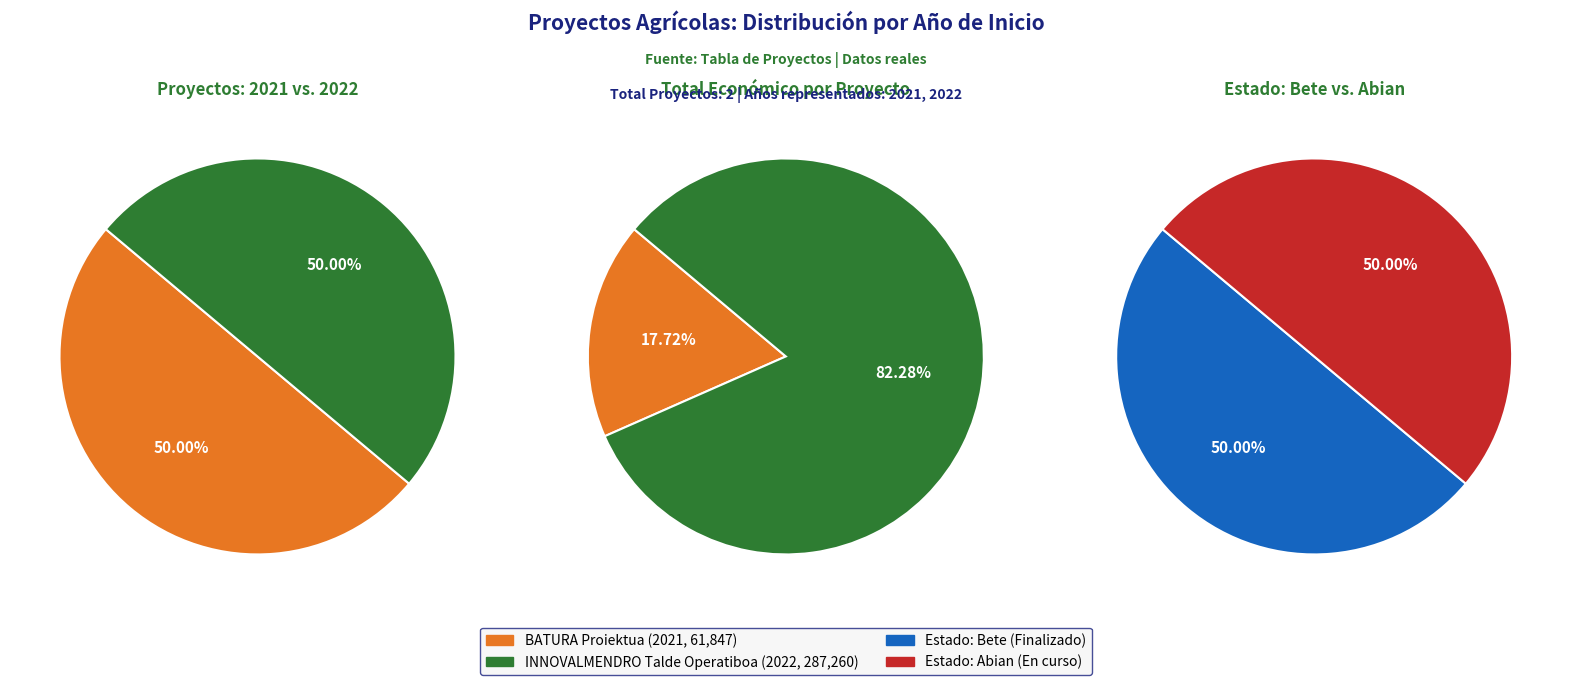

What is the total percentage of BATURA Proiektua and INNOVALMENDRO Talde Operatiboa?

100.0%